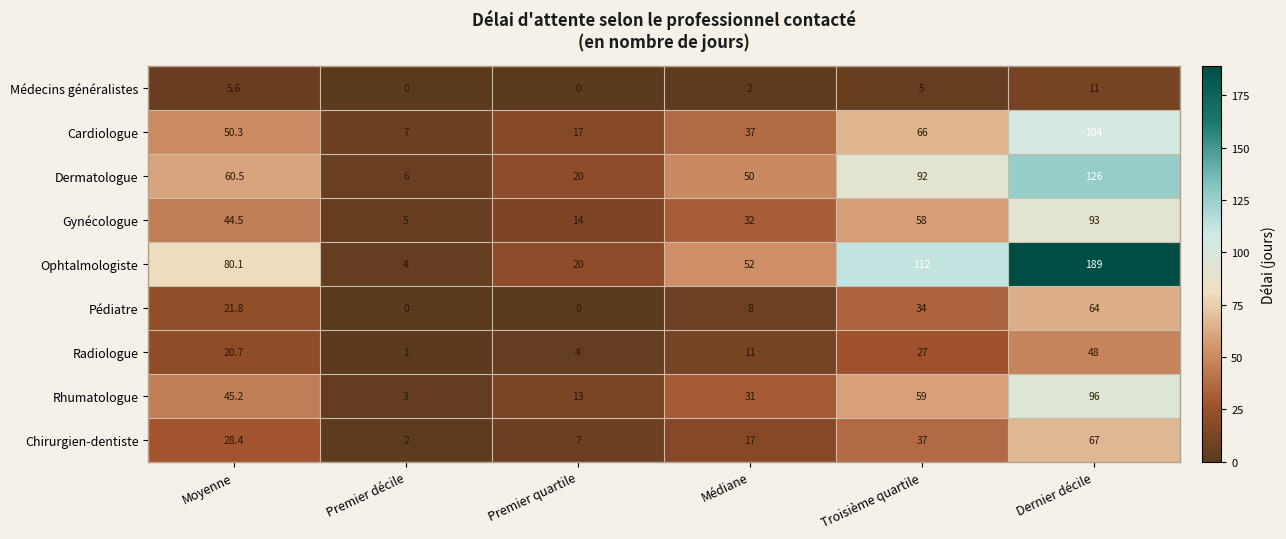

What is the total value across all series at Dernier décile?

798.0